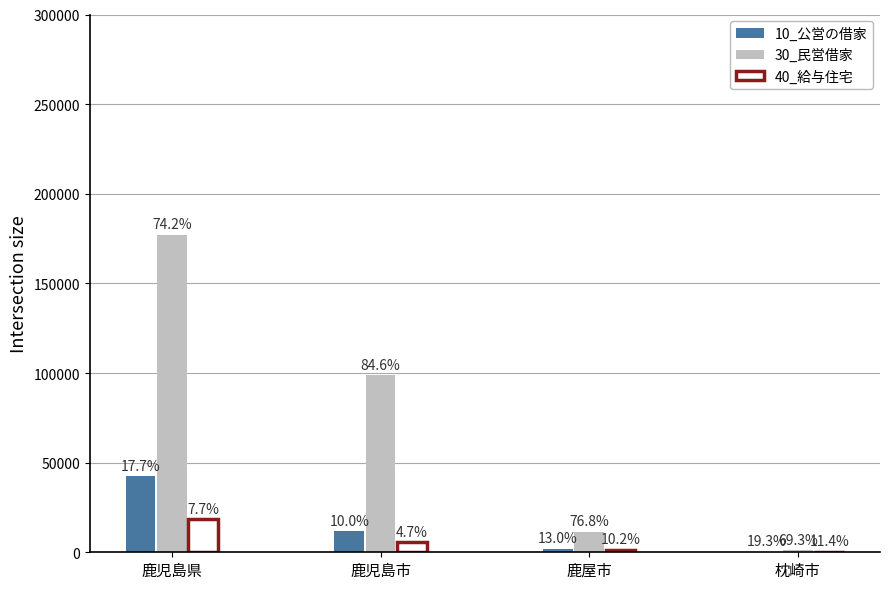

What is the difference between the second highest and second lowest values in the 40_給与住宅 series?

4000